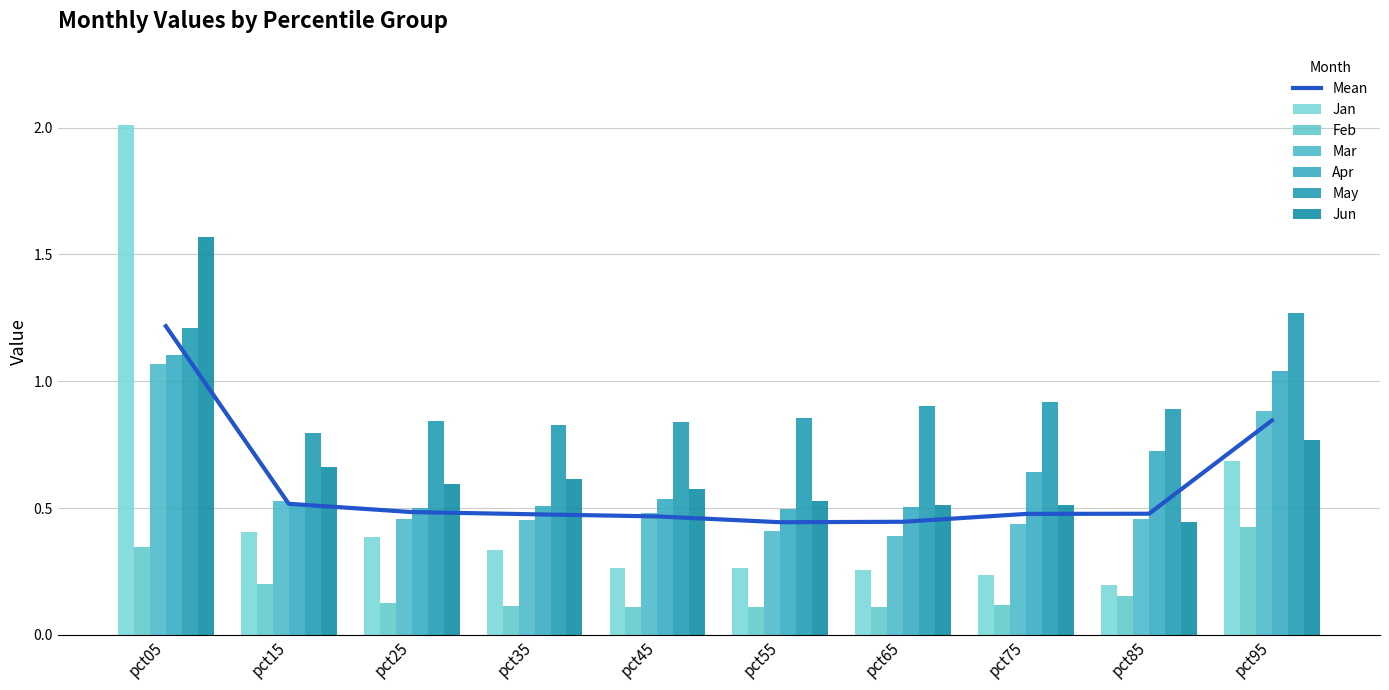

Between pct85 and pct45, which is larger?

pct45